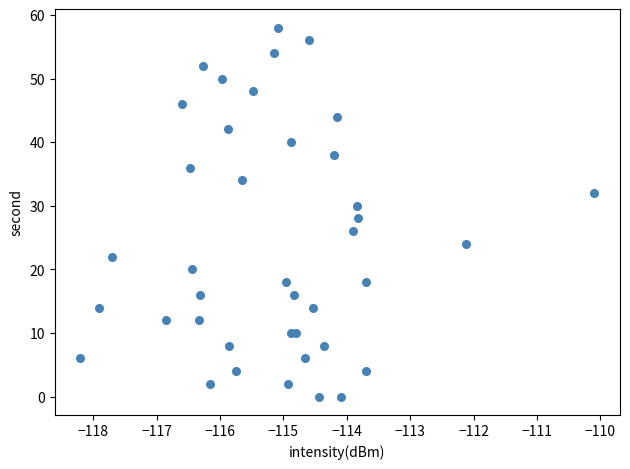

What is the range of Y values (max minus min)?

58